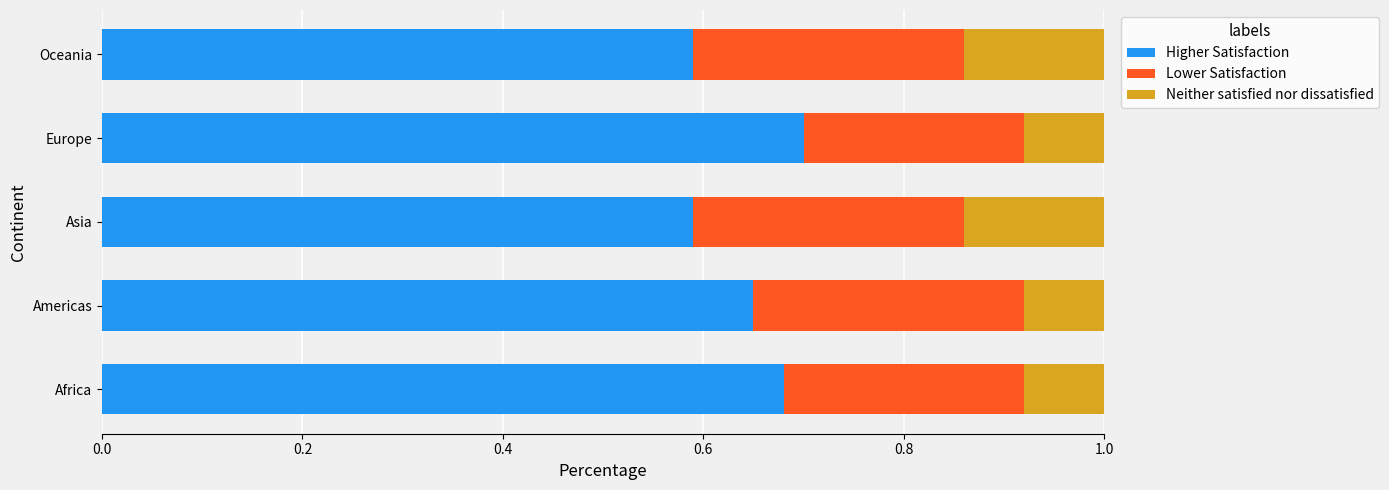

Count the Higher Satisfaction values in the range 0 to 1.

5